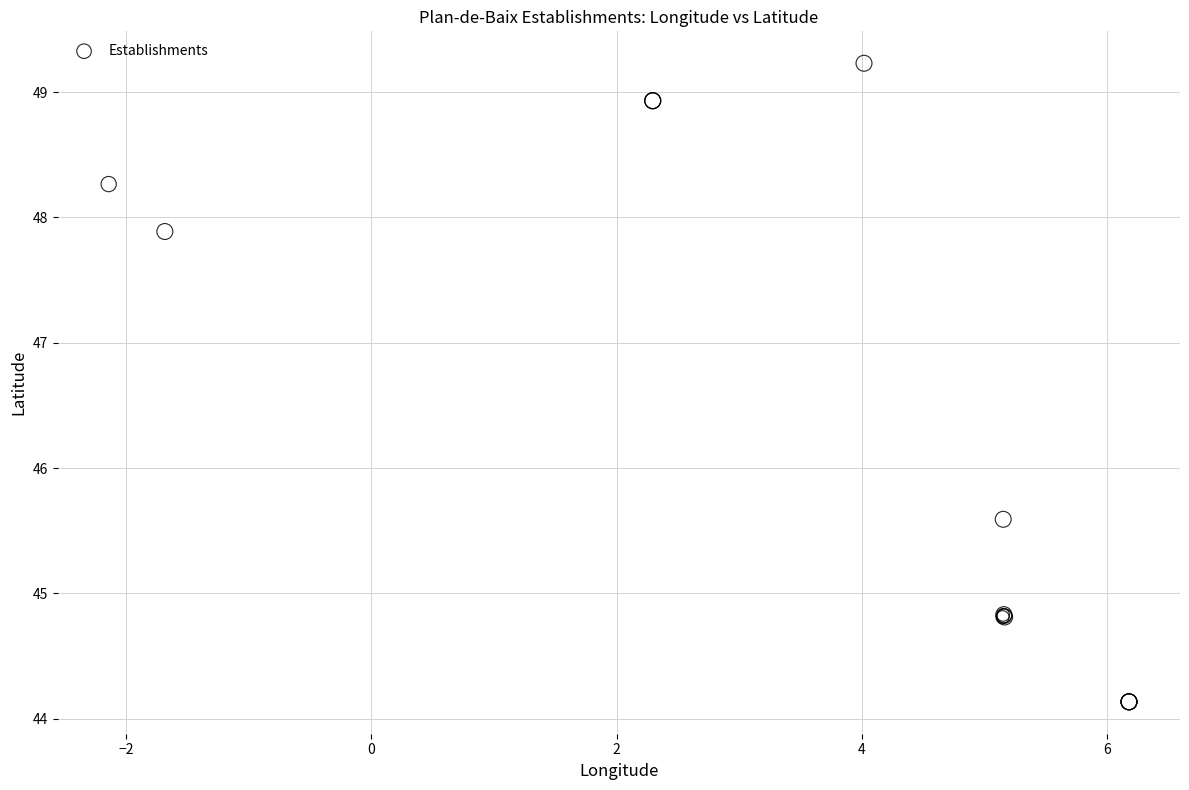

What Y value in the scatter plot is closest to 46?

45.6